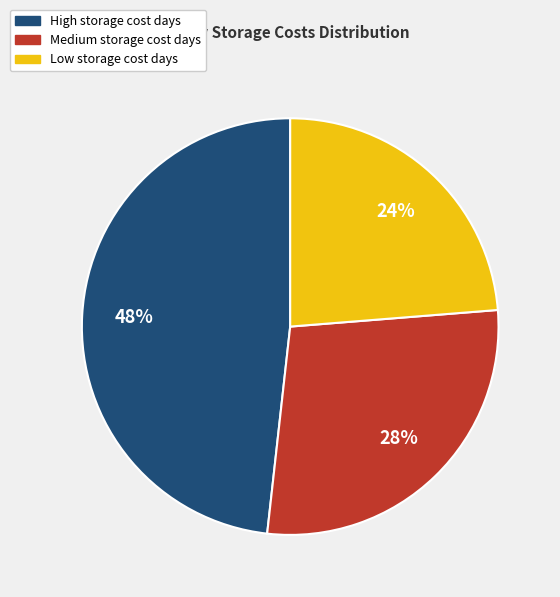

To the nearest percent, what is the average slice percentage?

33%